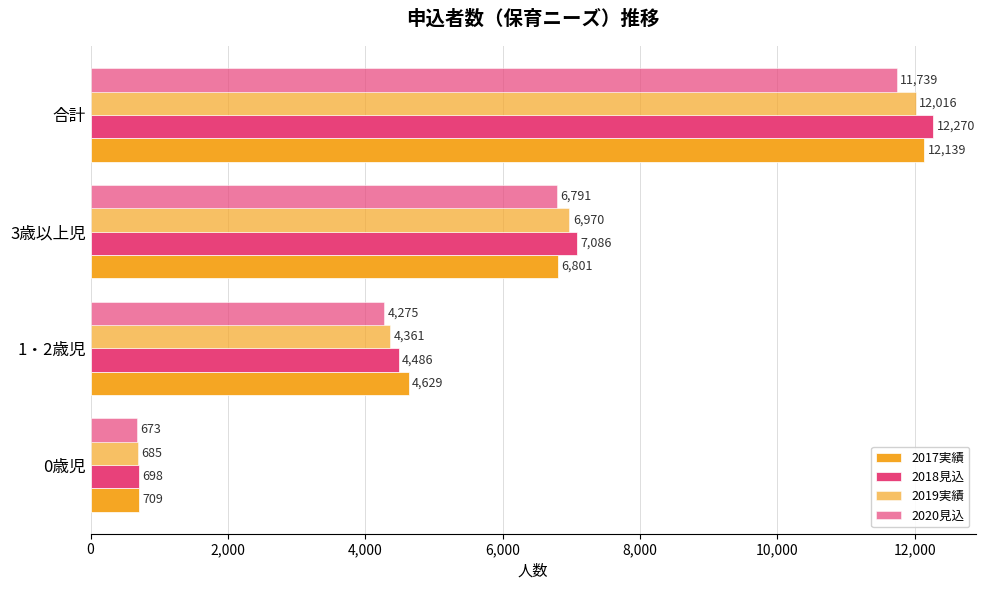

What position from the left is 0歳児?

1